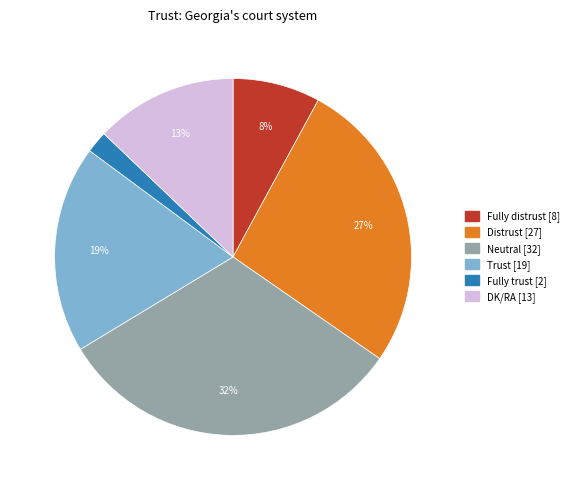

Combined, do Distrust and Neutral account for over 50%?

Yes